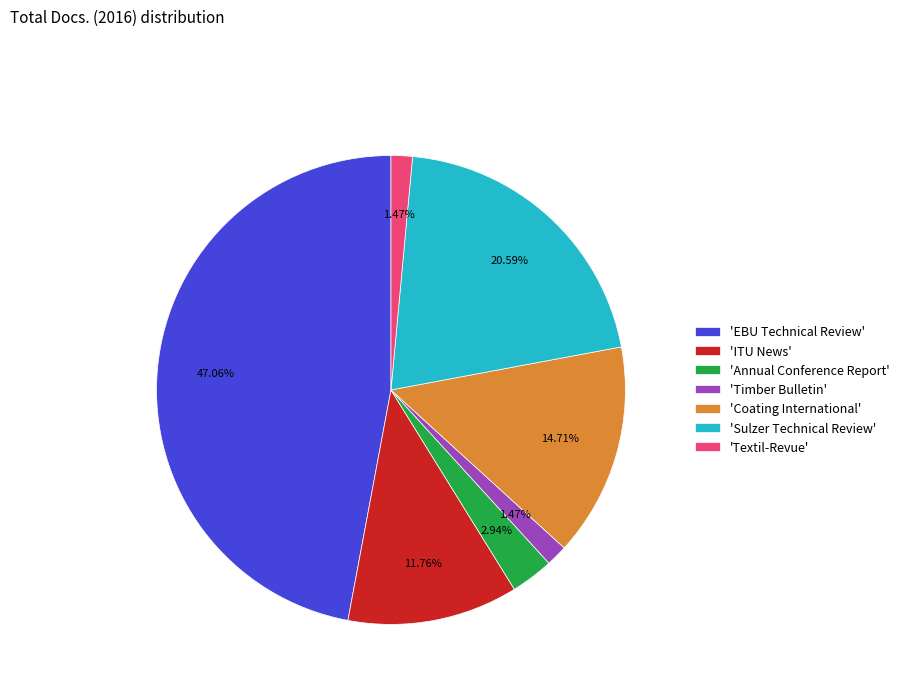

What is the ratio of the value at 'Coating International' to the value at 'EBU Technical Review'?

0.3